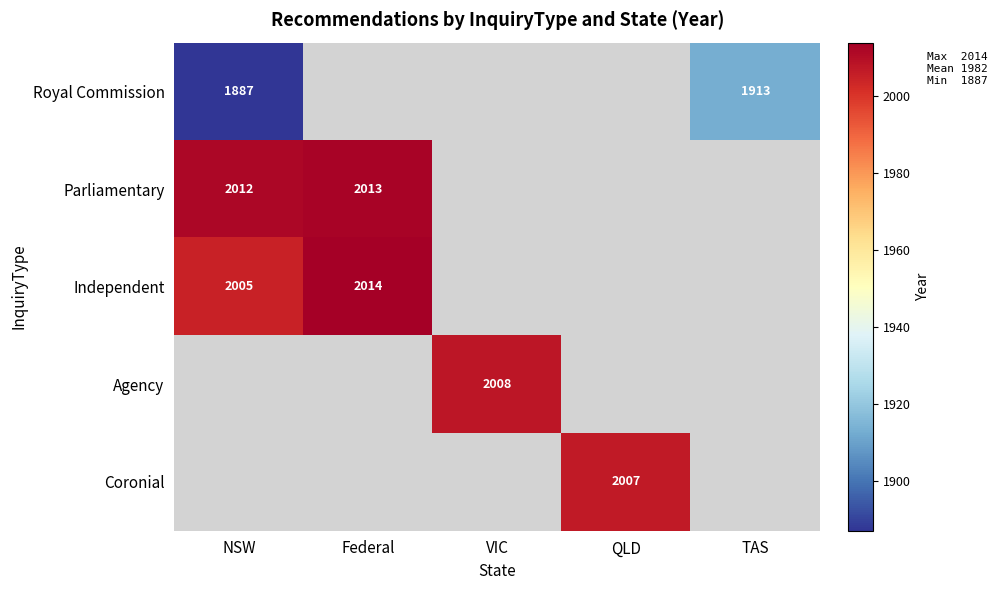

What is the difference between the Royal Commission values at NSW and TAS?

26